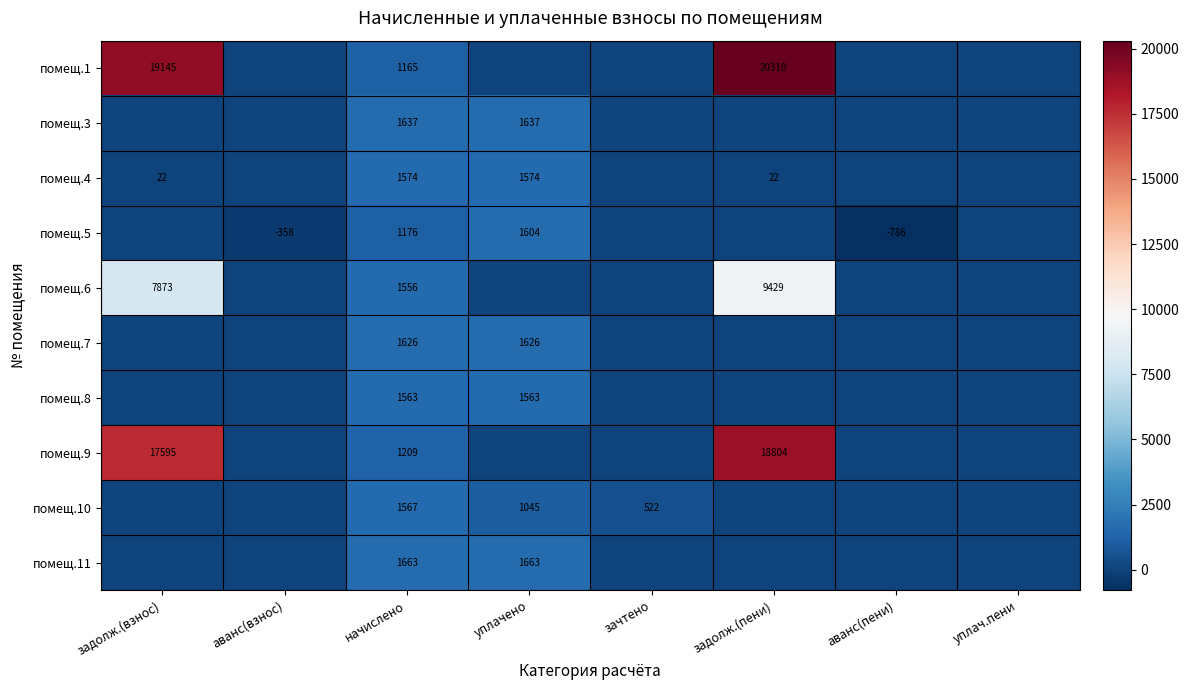

Is it true that помещ.3 equals 1637 at начислено?

True